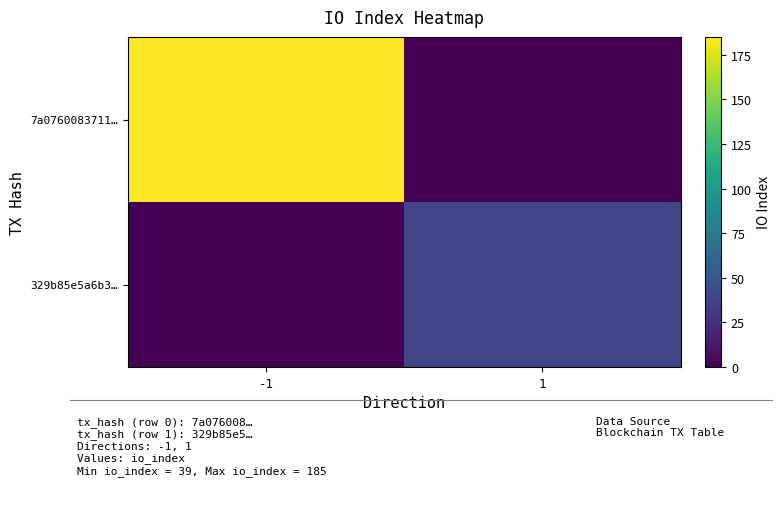

At which category is the sum across all series the highest?

-1